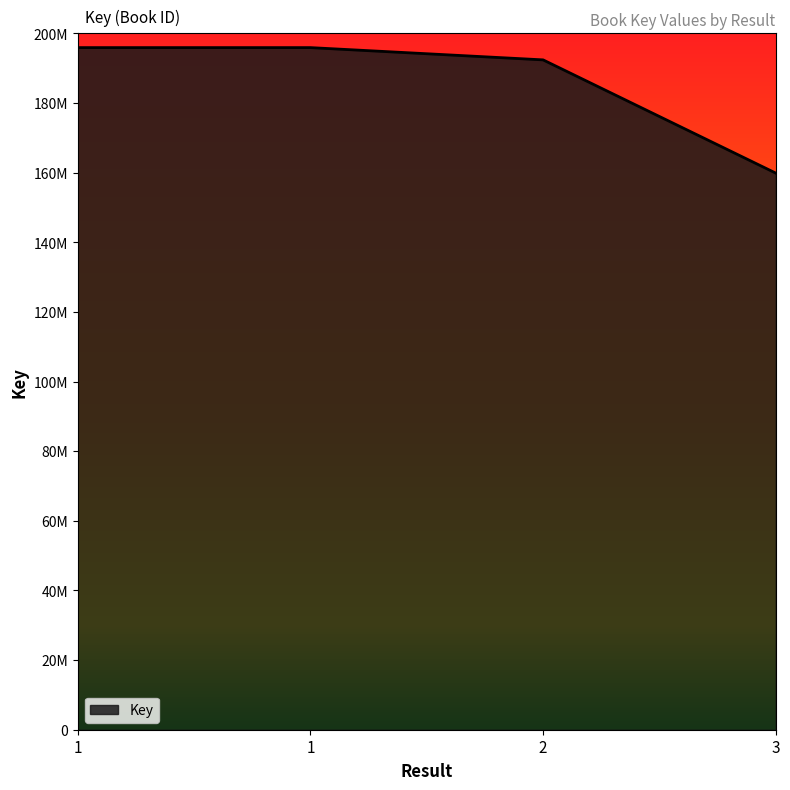

Does the chart display data point markers on the line(s)?

No